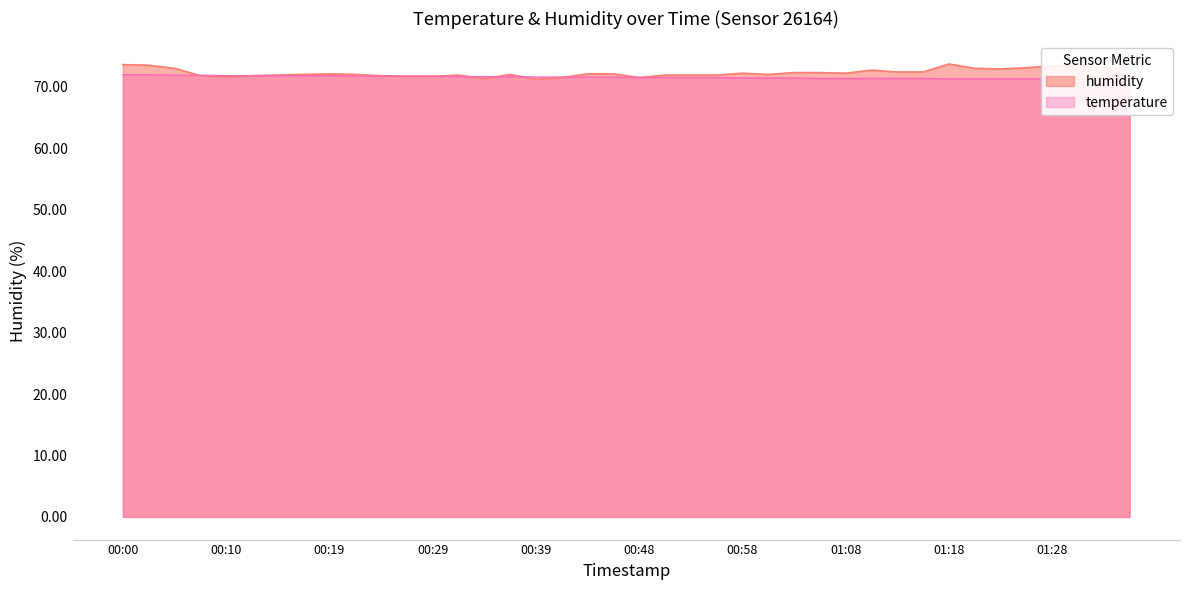

True or false: humidity and temperature intersect in this chart.

True